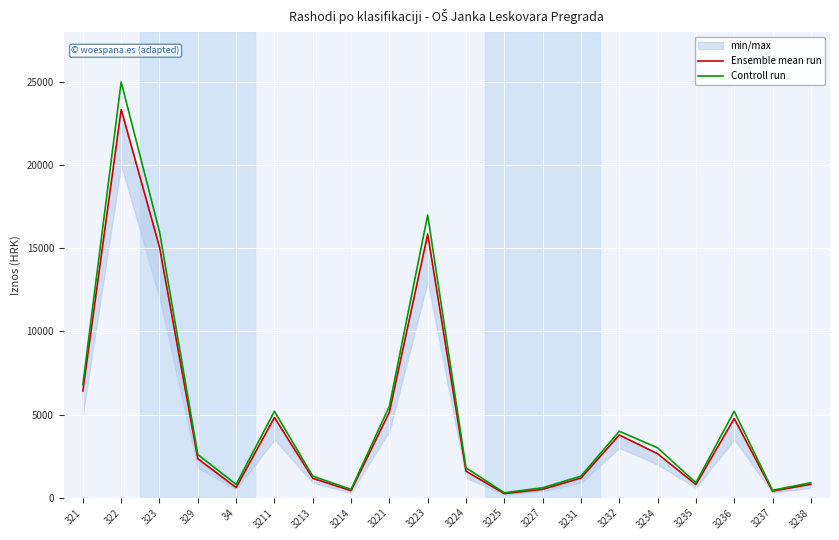

Does the chart display data point markers on the line(s)?

No